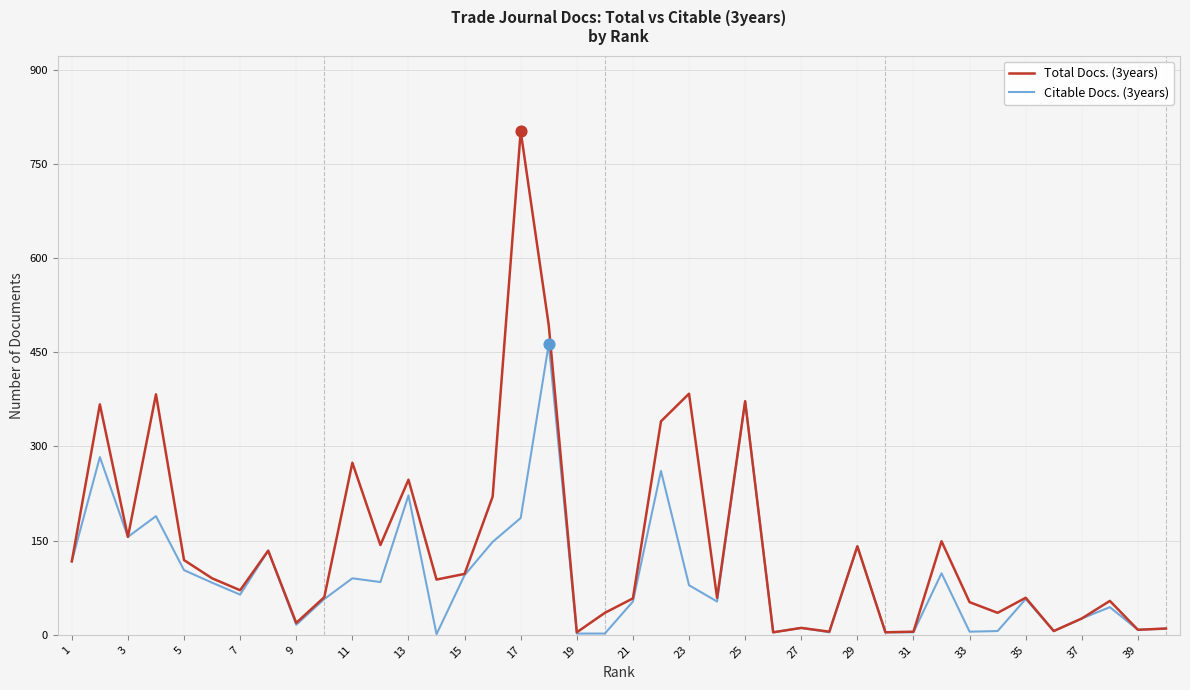

Which series has the largest range (max minus min)?

Total Docs. (3years)